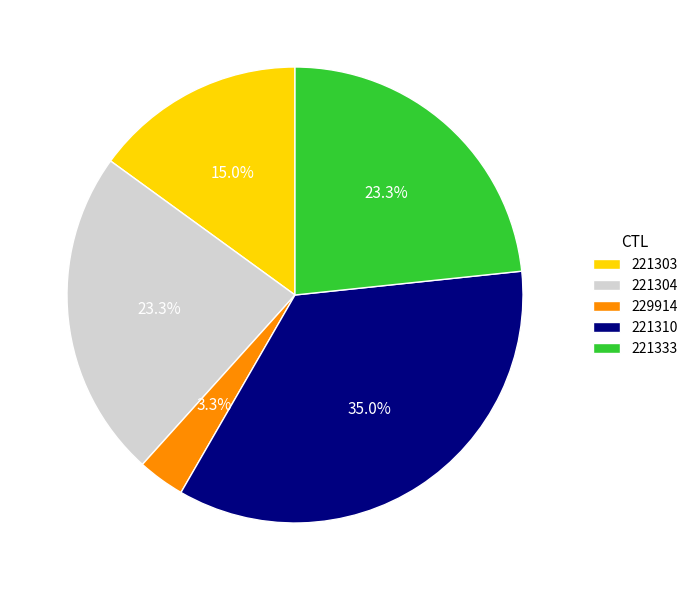

Which has a higher value, 221303 or 221304?

221304